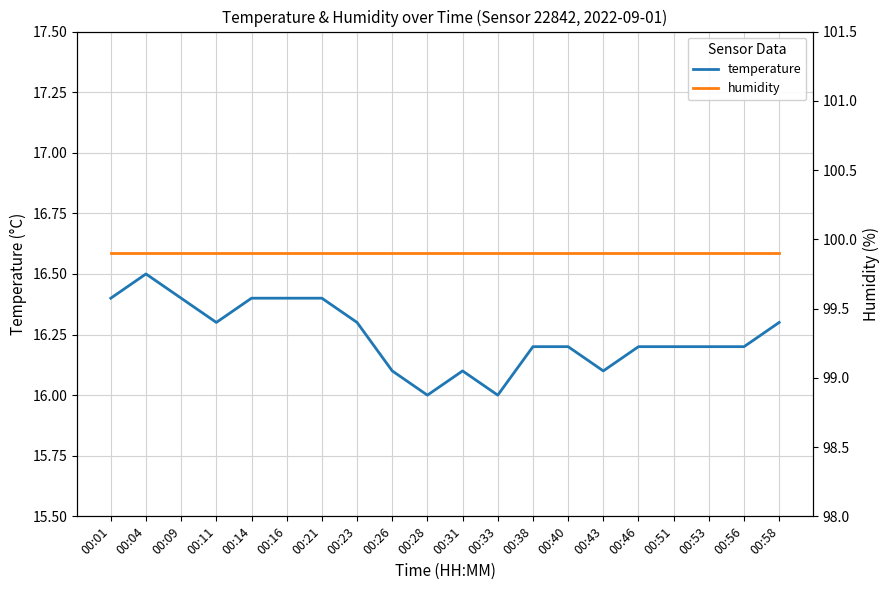

How many data points does each series have?

20